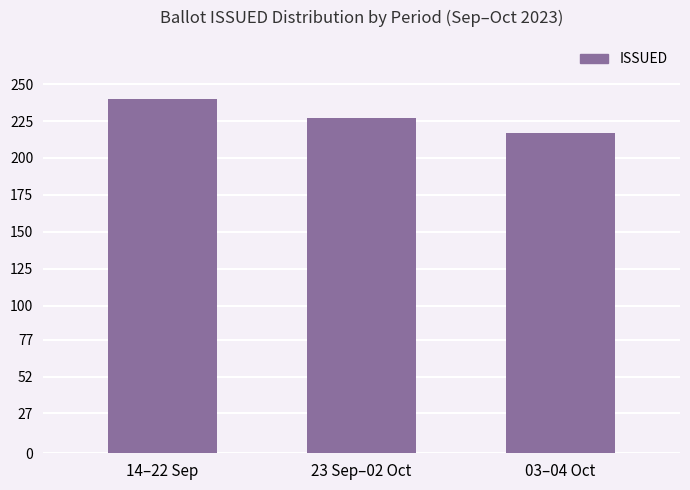

The value at 23 Sep–02 Oct is 87. True or false?

False